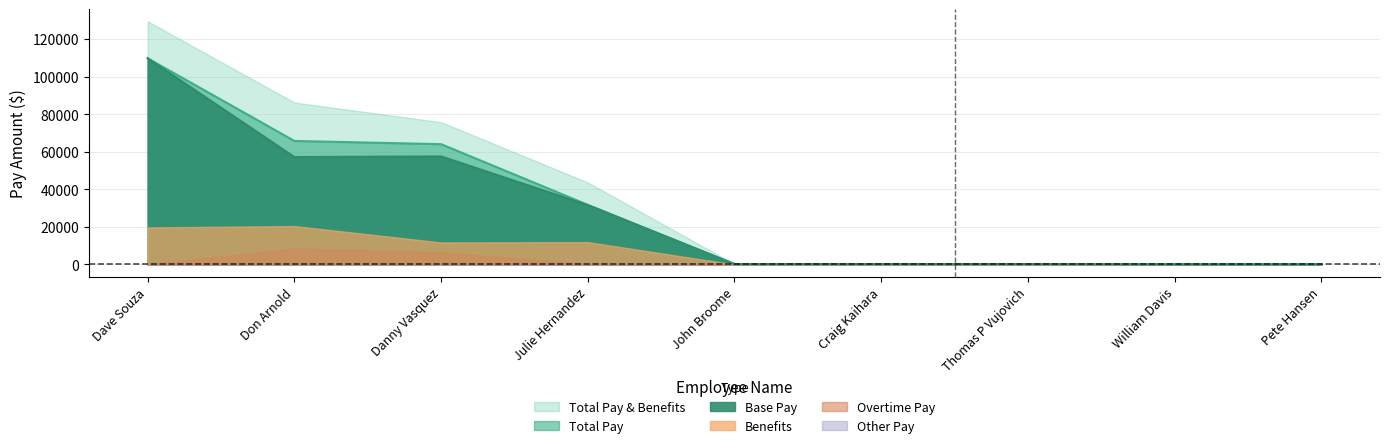

Does the chart display data point markers on the line(s)?

No